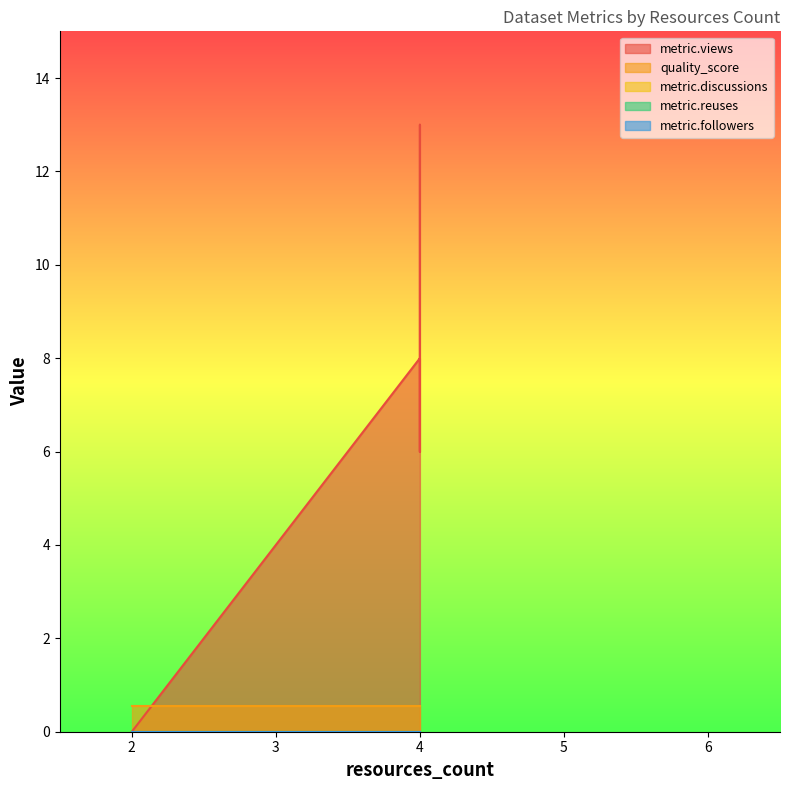

Reading left to right, list all the values displayed in this chart.

metric.views: 0.0	0.0	0.0	0.0	0.0	8.0	6.0	12.0	13.0	6.0
quality_score: 0.6	0.6	0.6	0.6	0.6	0.6	0.6	0.6	0.6	0.6
metric.discussions: 0.0	0.0	0.0	0.0	0.0	0.0	0.0	0.0	0.0	0.0
metric.reuses: 0.0	0.0	0.0	0.0	0.0	0.0	0.0	0.0	0.0	0.0
metric.followers: 0.0	0.0	0.0	0.0	0.0	0.0	0.0	0.0	0.0	0.0